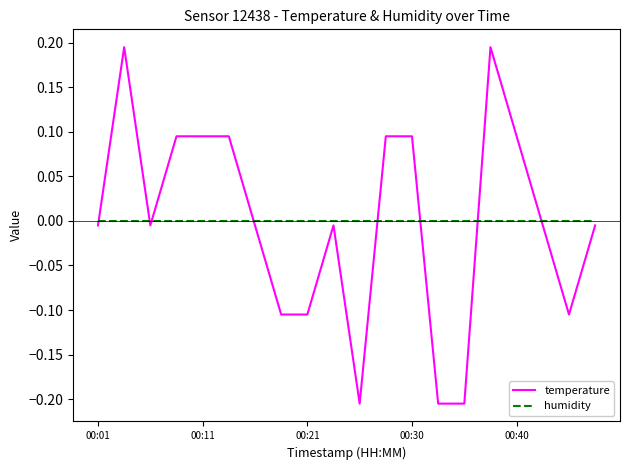

Which series has the widest spread of values?

temperature